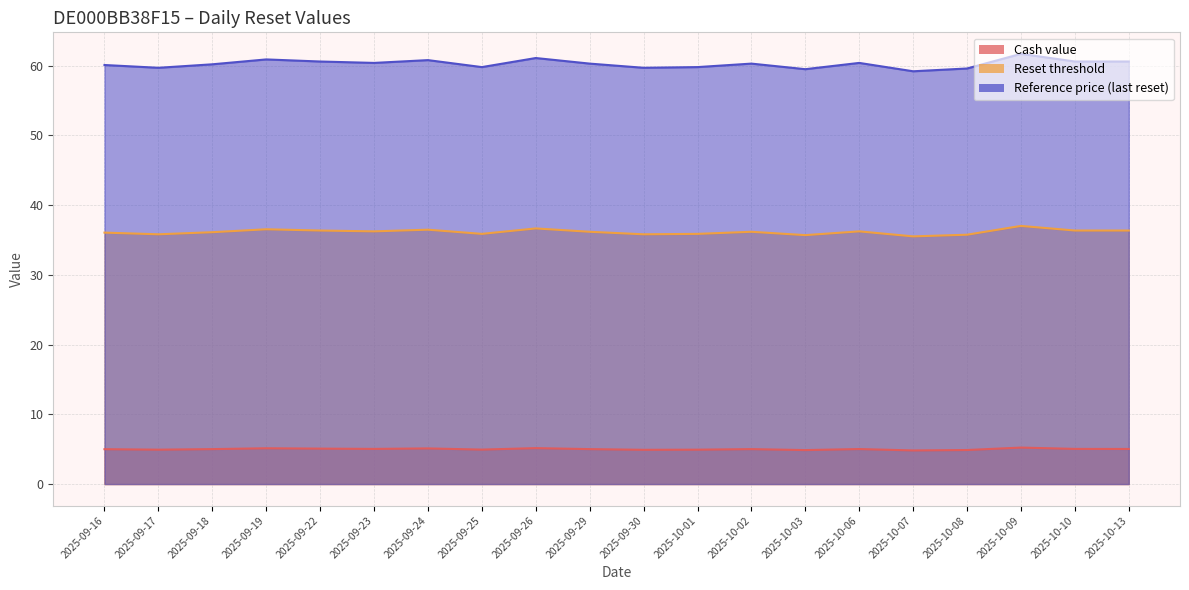

How many distinct data groups are displayed?

3